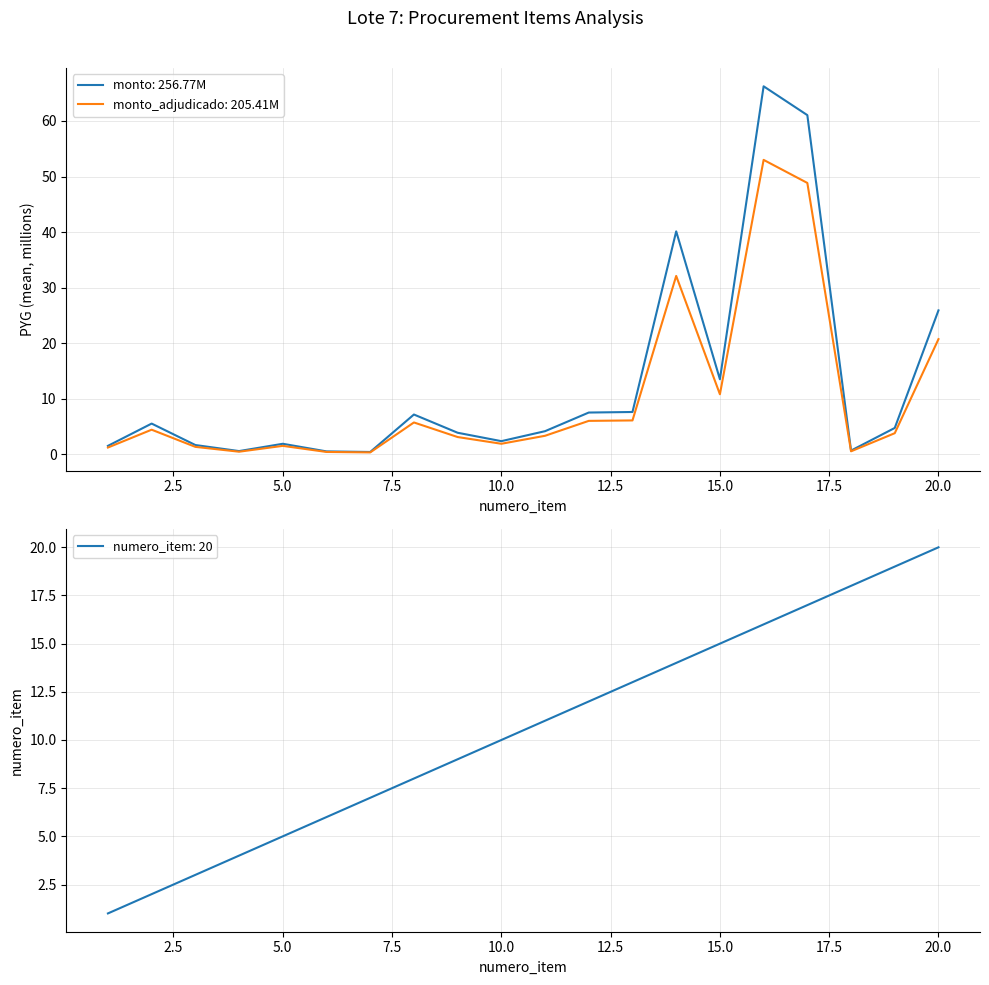

Reading left to right, list all the values displayed in this chart.

monto: 1.5	5.5	1.6	0.6	1.9	0.5	0.4	7.1	3.9	2.3	4.1	7.5	7.6	40.1	13.5	66.2	61.0	0.7	4.7	25.9
monto_adjudicado: 1.2	4.4	1.3	0.4	1.5	0.4	0.3	5.7	3.1	1.9	3.3	6.0	6.1	32.1	10.8	53.0	48.8	0.5	3.8	20.7
numero_item: 1.0	2.0	3.0	4.0	5.0	6.0	7.0	8.0	9.0	10.0	11.0	12.0	13.0	14.0	15.0	16.0	17.0	18.0	19.0	20.0